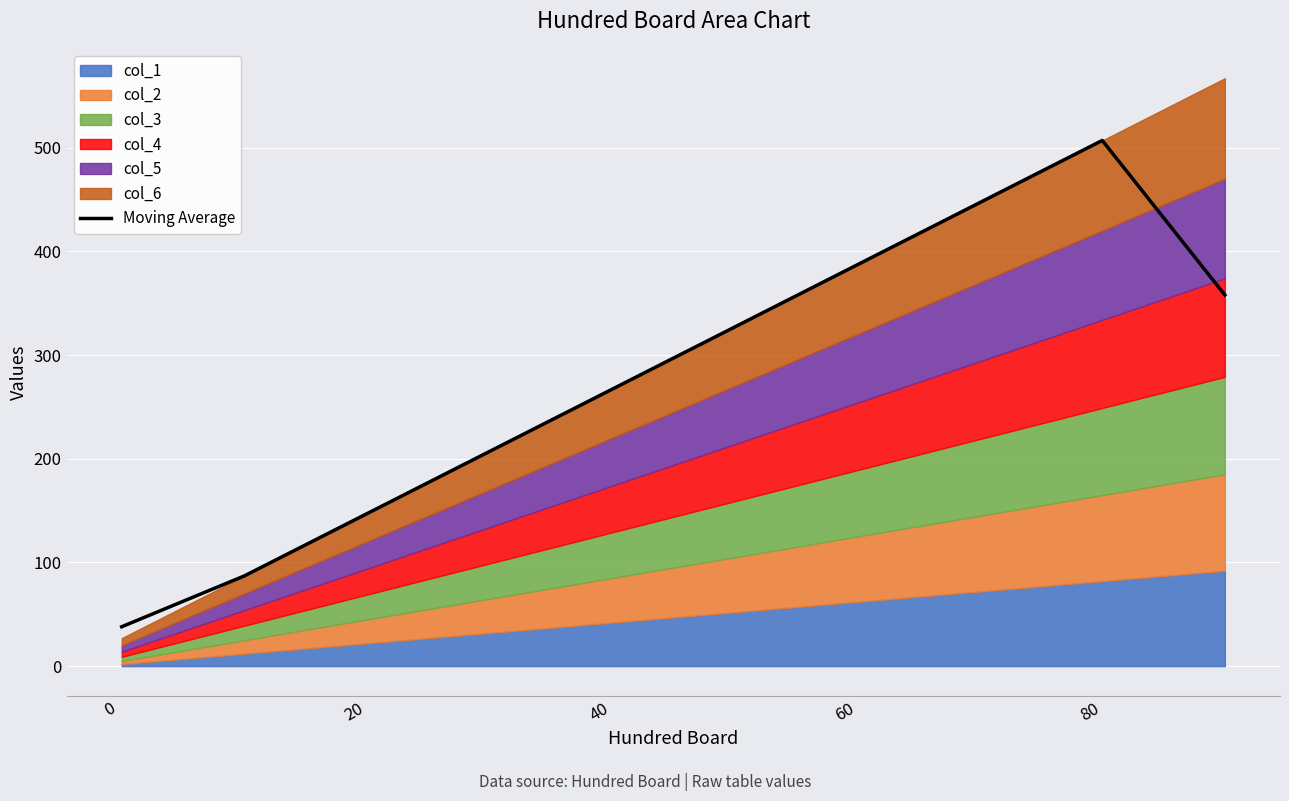

What is the minimum value for Moving Average?

38